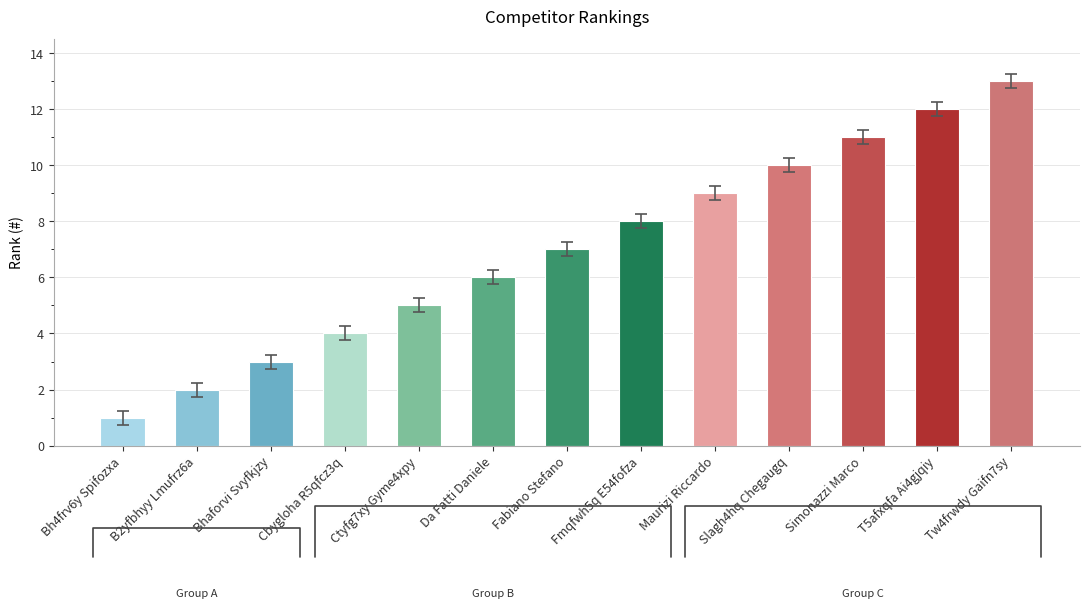

Which label corresponds to the smallest value in the chart?

Bh4frv6y Spifozxa